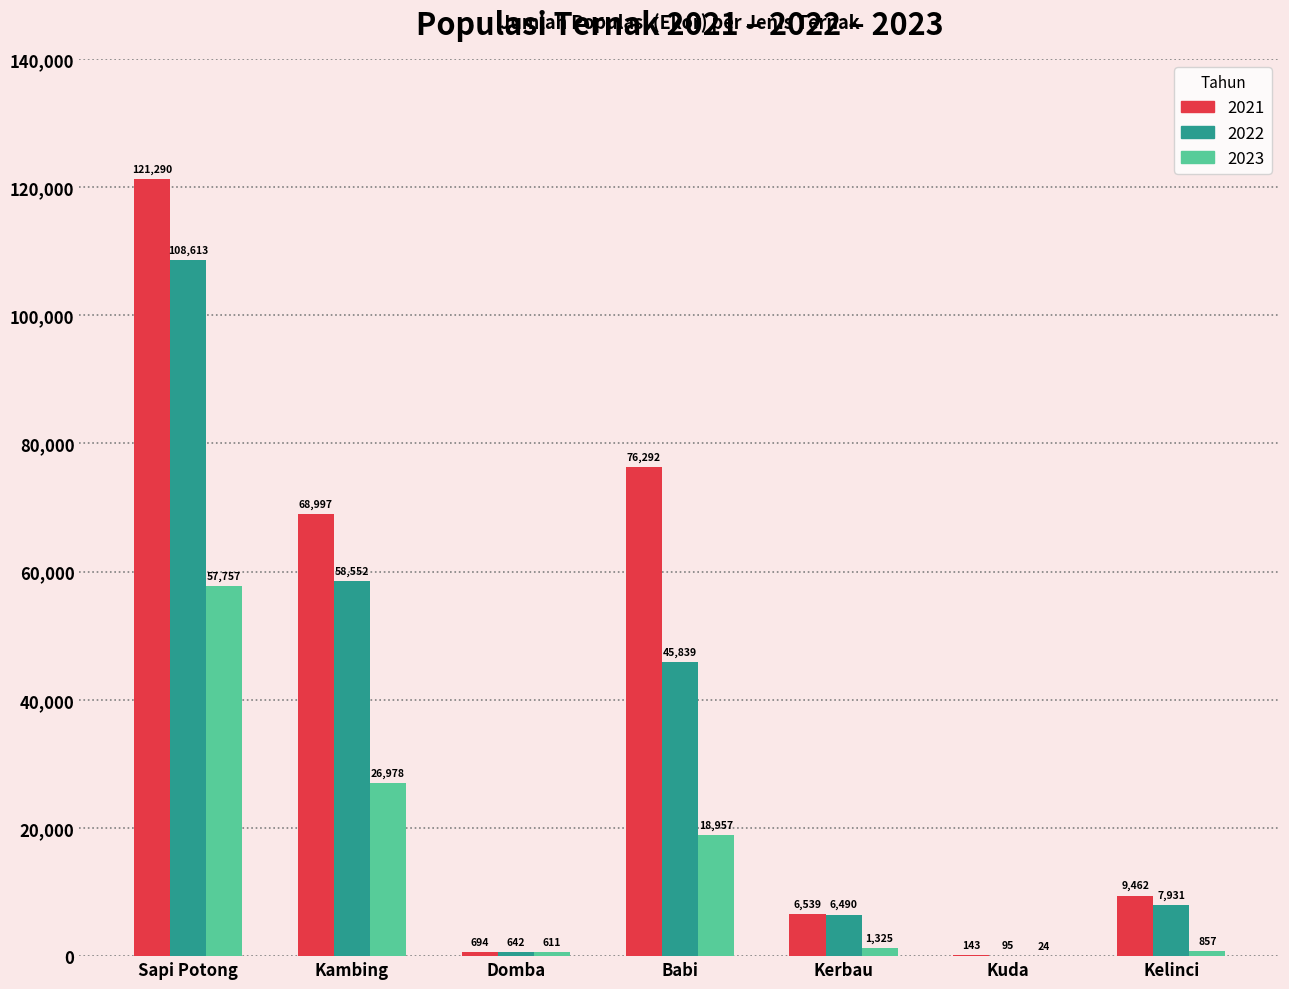

Reading left to right, extract all data points from this chart.

2021: 121290	68997	694	76292	6539	143	9462
2022: 108613	58552	642	45839	6490	95	7931
2023: 57757	26978	611	18957	1325	24	857